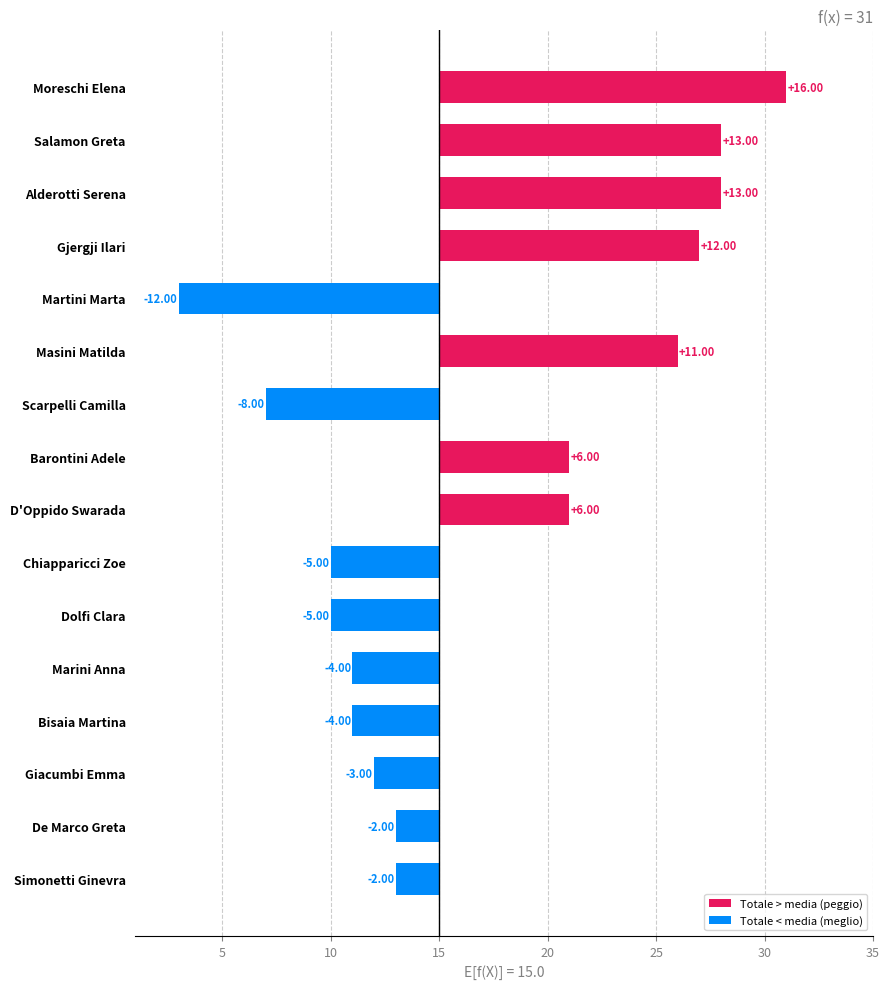

True or false: 50 m HS Over has a value of 7.9 at Masini Matilda.

False